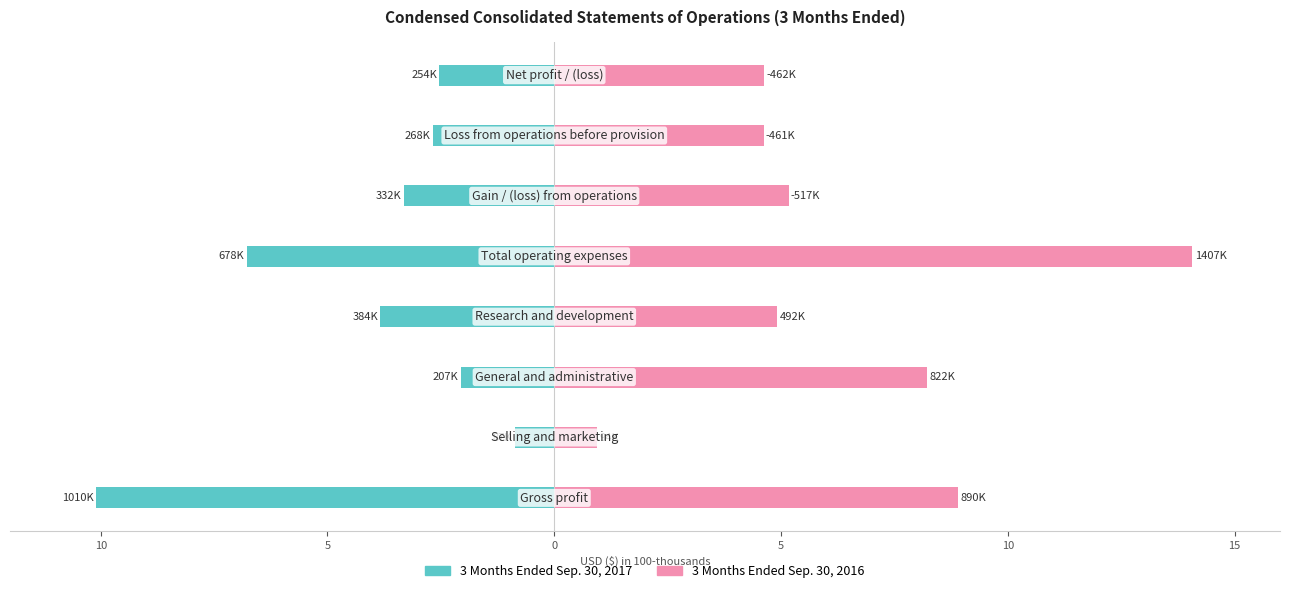

The 3 Months Ended Sep. 30, 2016 series shows 14.1 at 5. True or false?

True